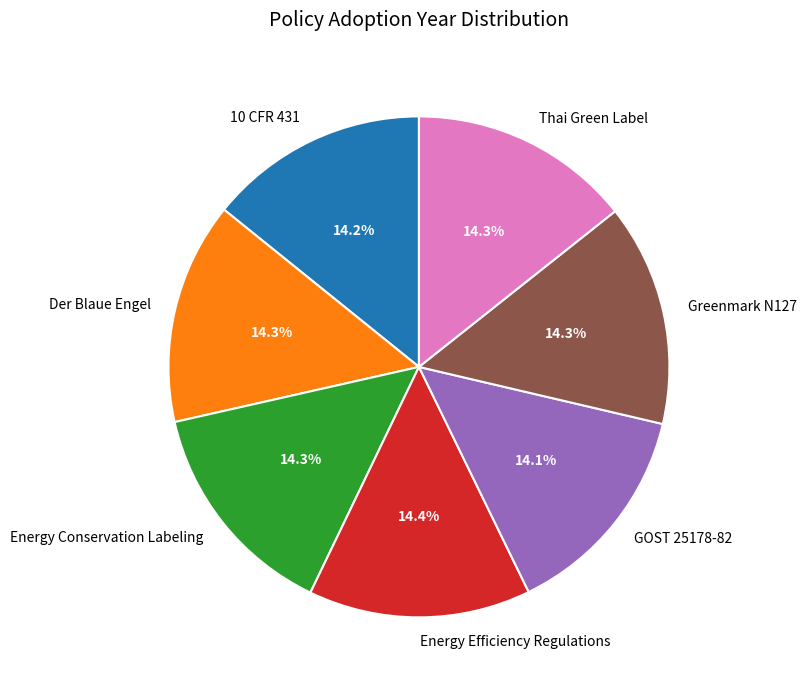

Is there a majority slice in this chart?

No